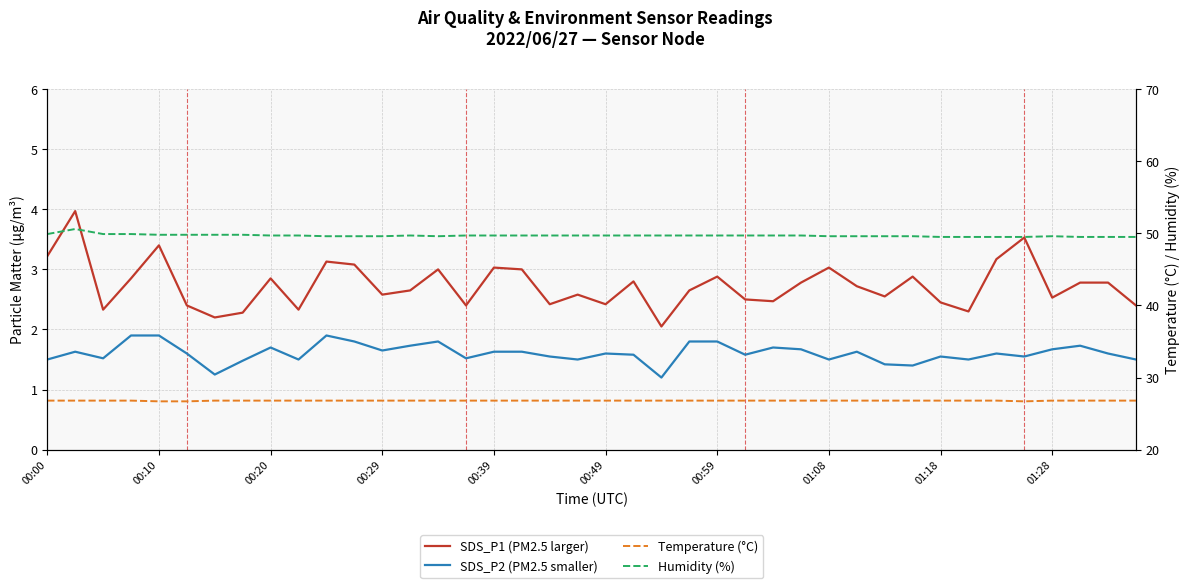

True or false: Temperature (°C) and Humidity (%) cross at least once.

False